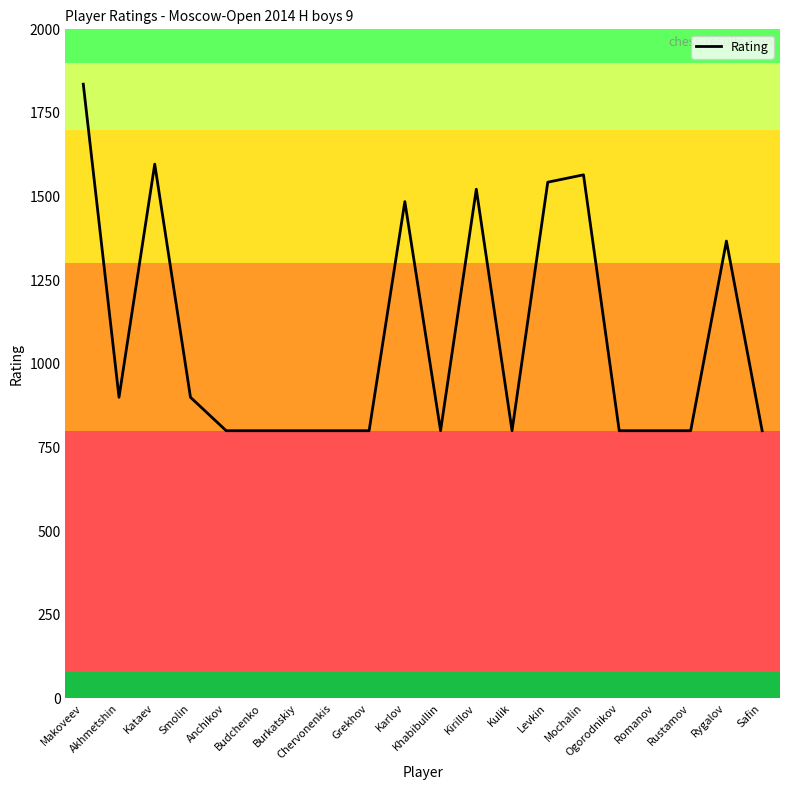

What is the smallest value displayed?

800